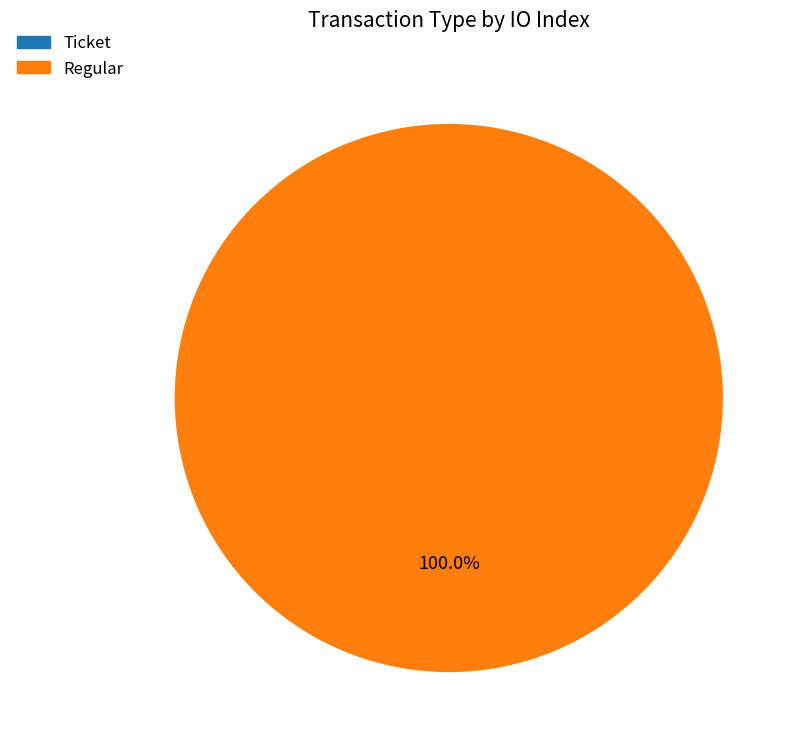

What percentage do Ticket and Regular together represent?

100.0%